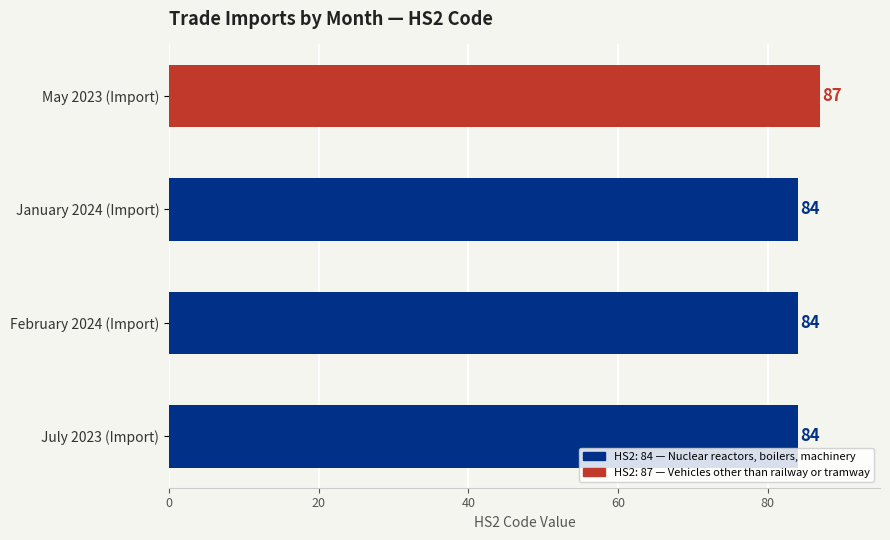

What is the change in value from February 2024 (Import) to May 2023 (Import)?

+3